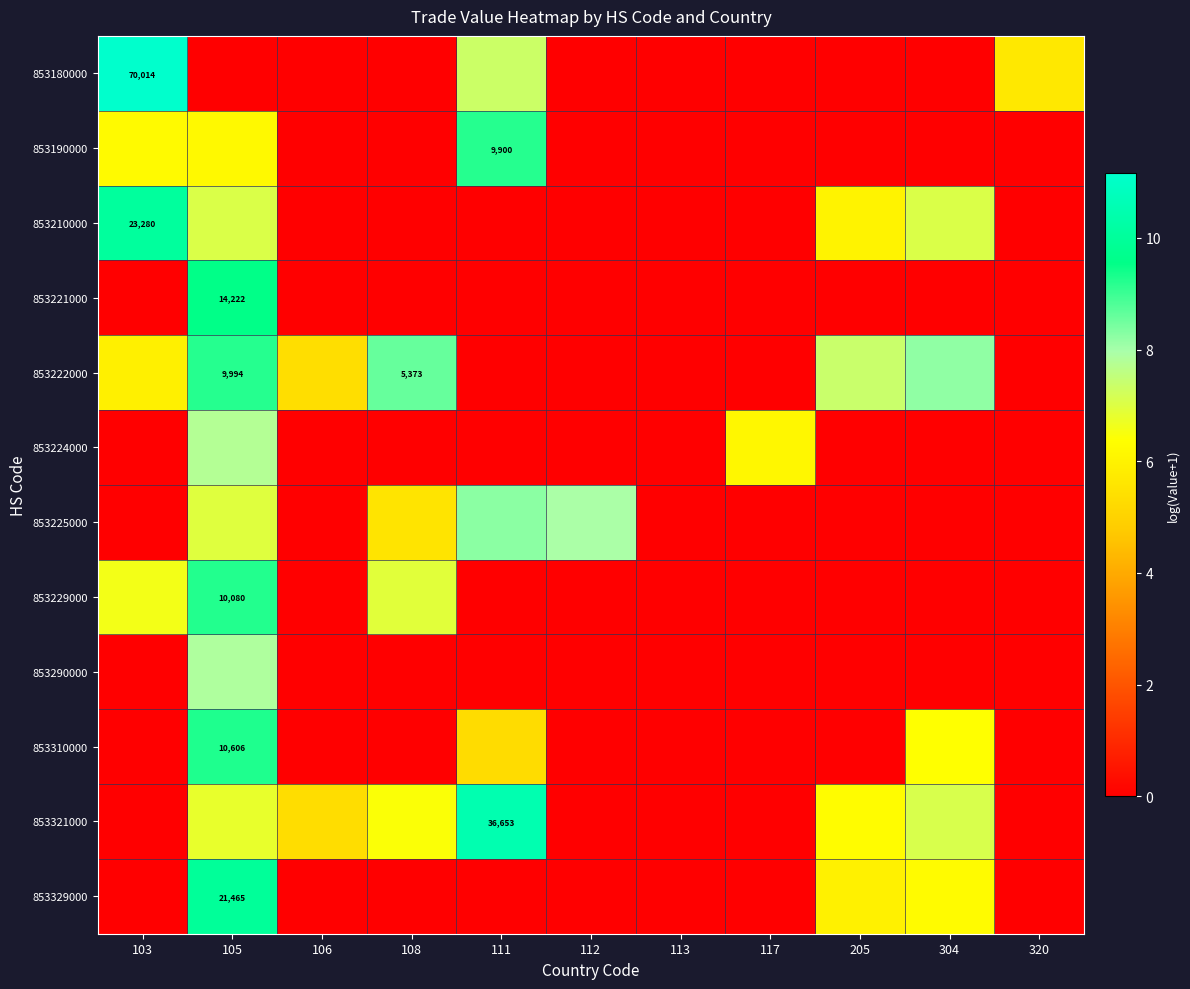

At which label does 853321000 reach its peak?

111